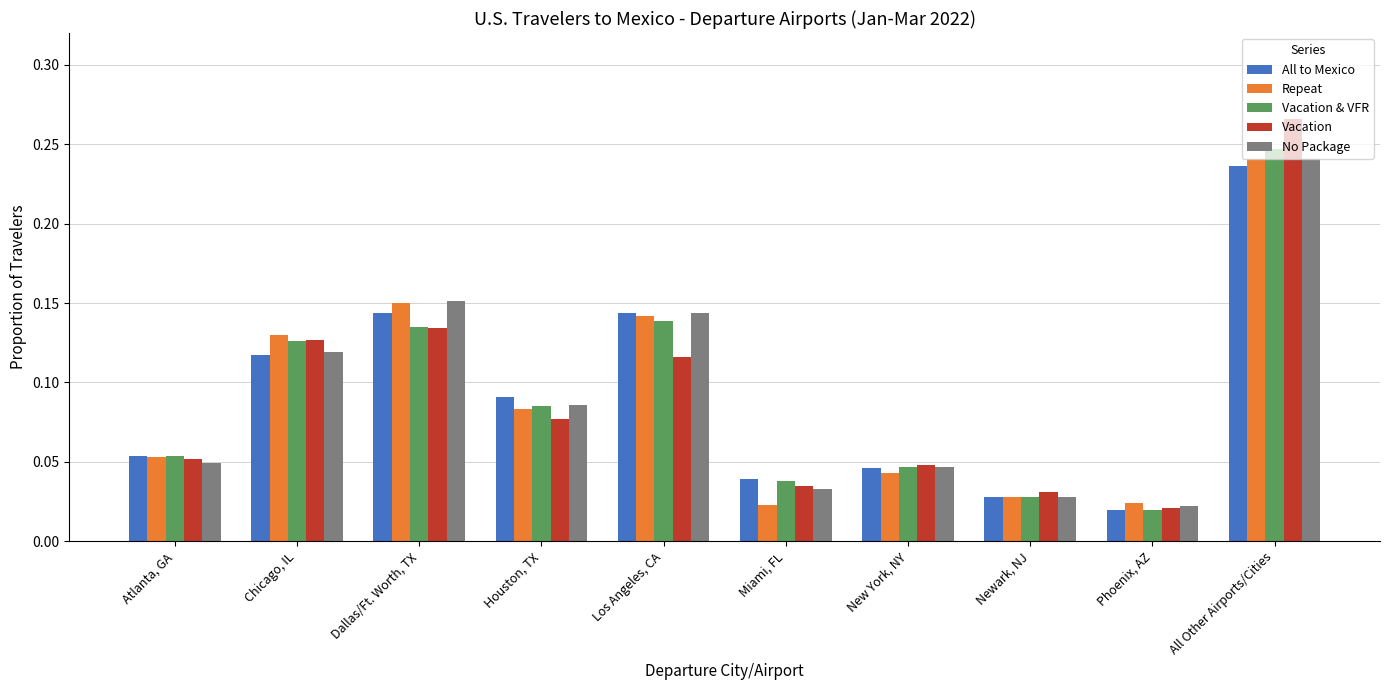

The value of Vacation & VFR at All Other Airports/Cities is 0.1. True or false?

False